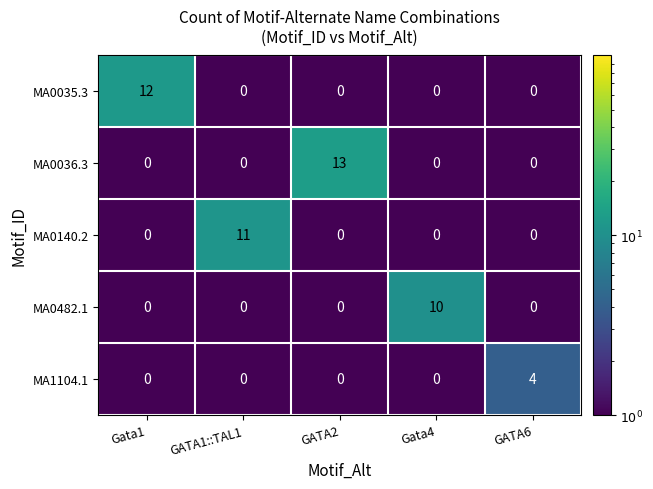

Reading right to left, list all the values displayed in this chart.

MA0035.3: 0	0	0	0	12
MA0036.3: 0	0	13	0	0
MA0140.2: 0	0	0	11	0
MA0482.1: 0	10	0	0	0
MA1104.1: 4	0	0	0	0